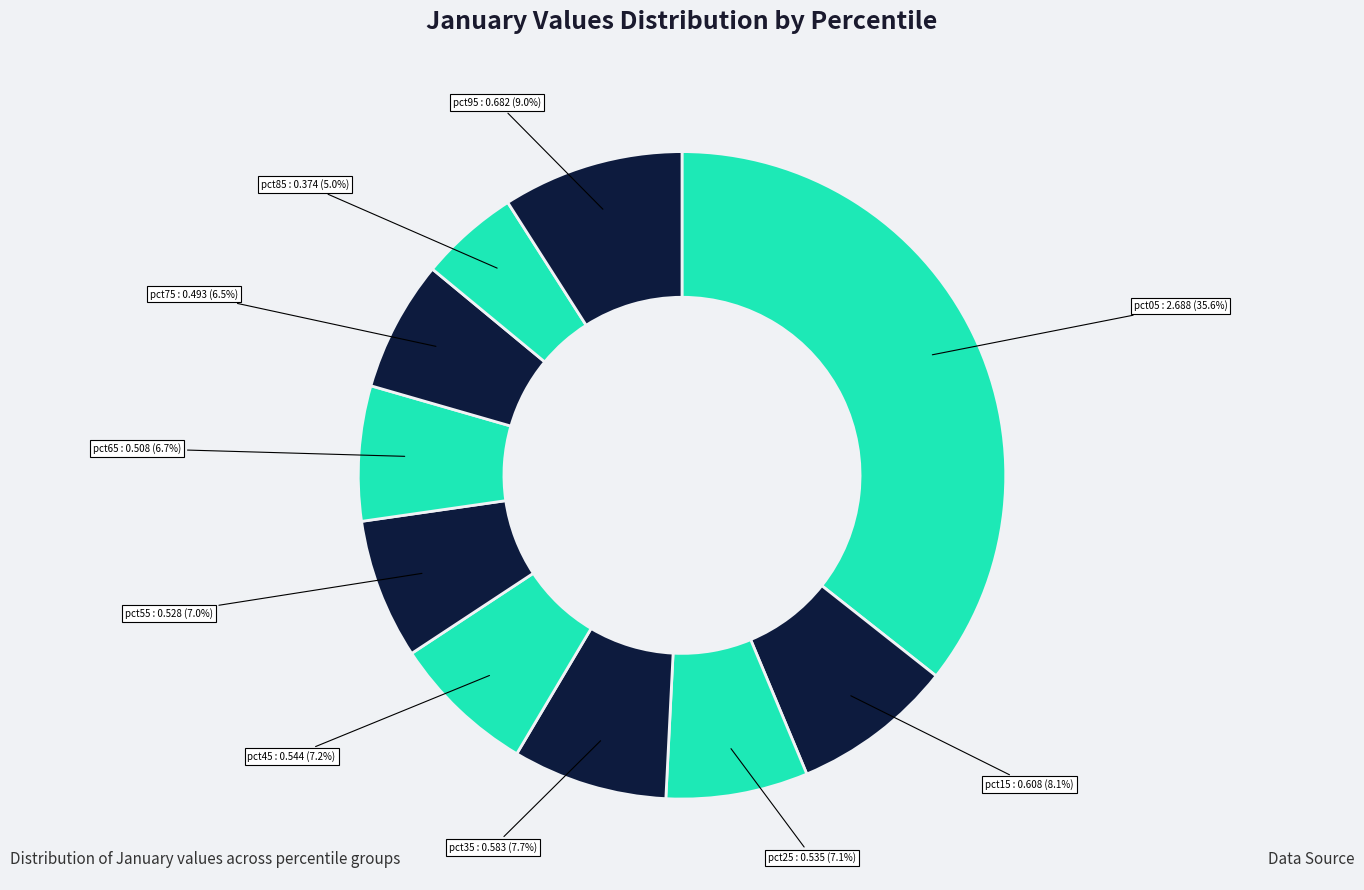

What is the smallest slice in the pie chart?

pct85